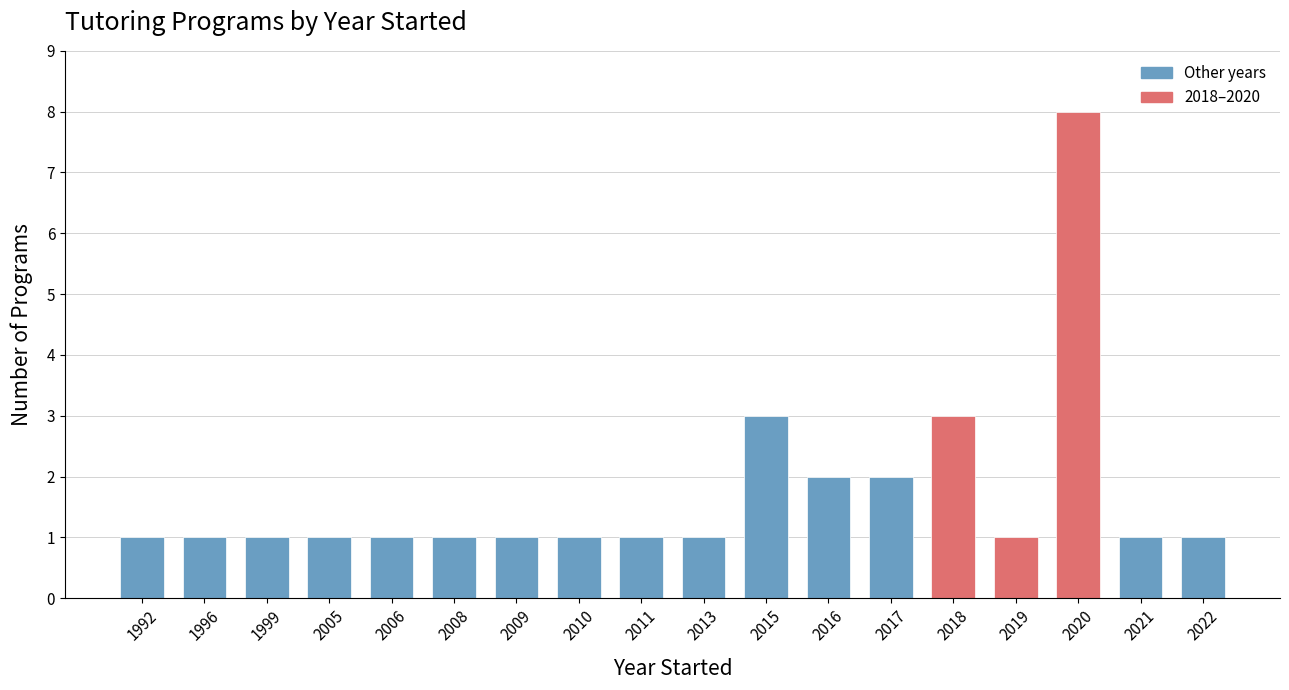

Reading left to right, transcribe all the data shown in this chart.

1992=1	1996=1	1999=1	2005=1	2006=1	2008=1	2009=1	2010=1	2011=1	2013=1	2015=3	2016=2	2017=2	2018=3	2019=1	2020=8	2021=1	2022=1